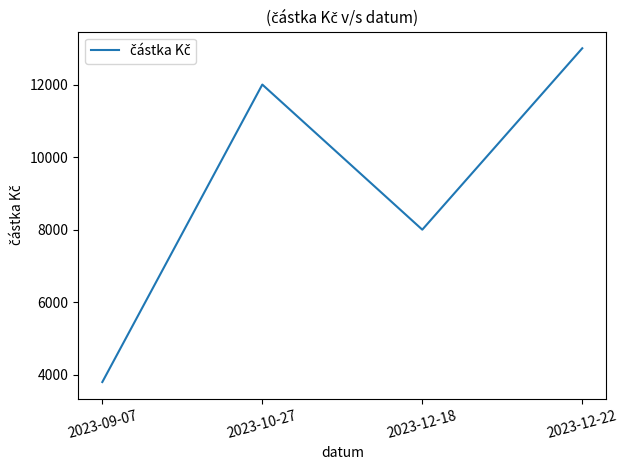

What is the change in value from 2023-09-07 to 2023-12-22?

+9200